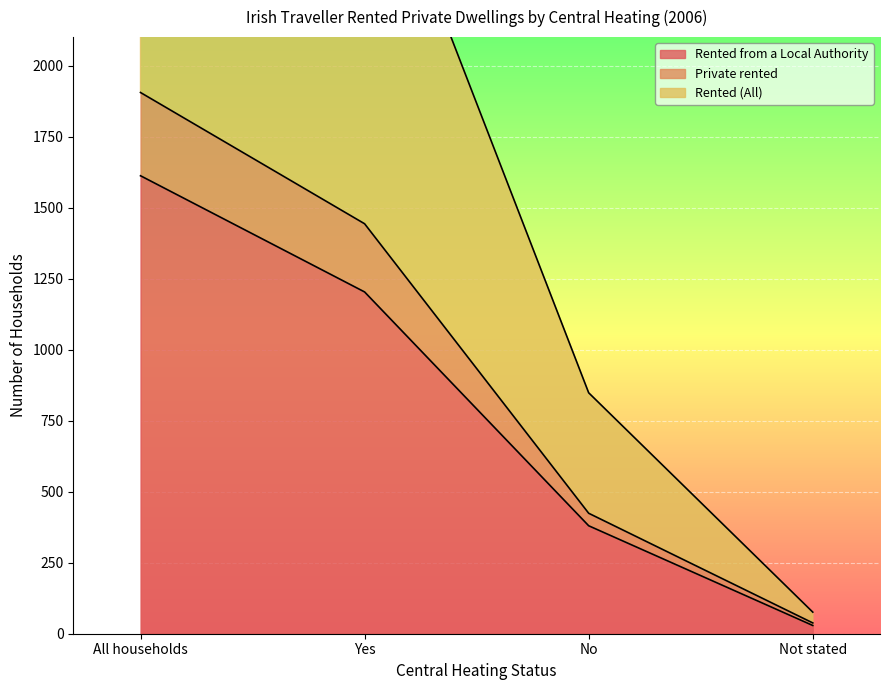

What is the total value across all series at Yes?

5532